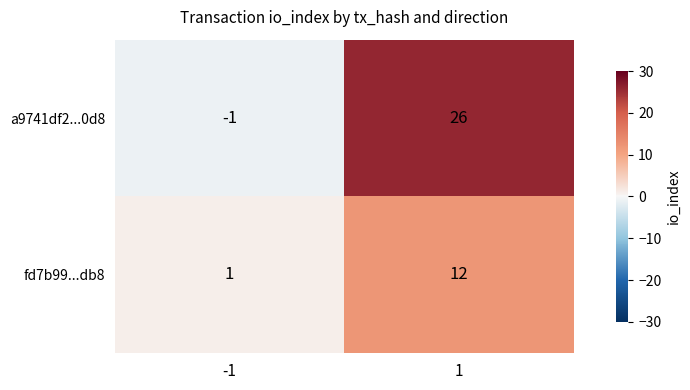

Reading left to right, extract all data points from this chart.

a9741df2...0d8: -1=-1	1=26
fd7b99...db8: -1=1	1=12